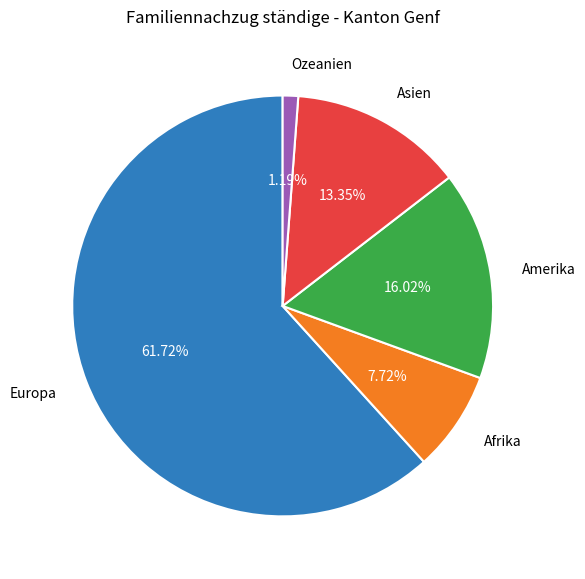

What is the largest slice in the pie chart?

Europa